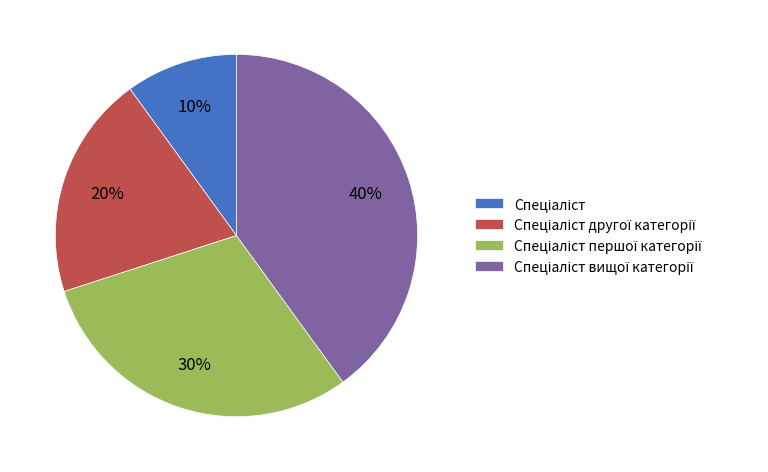

To the nearest percent, what is the average slice percentage?

25%